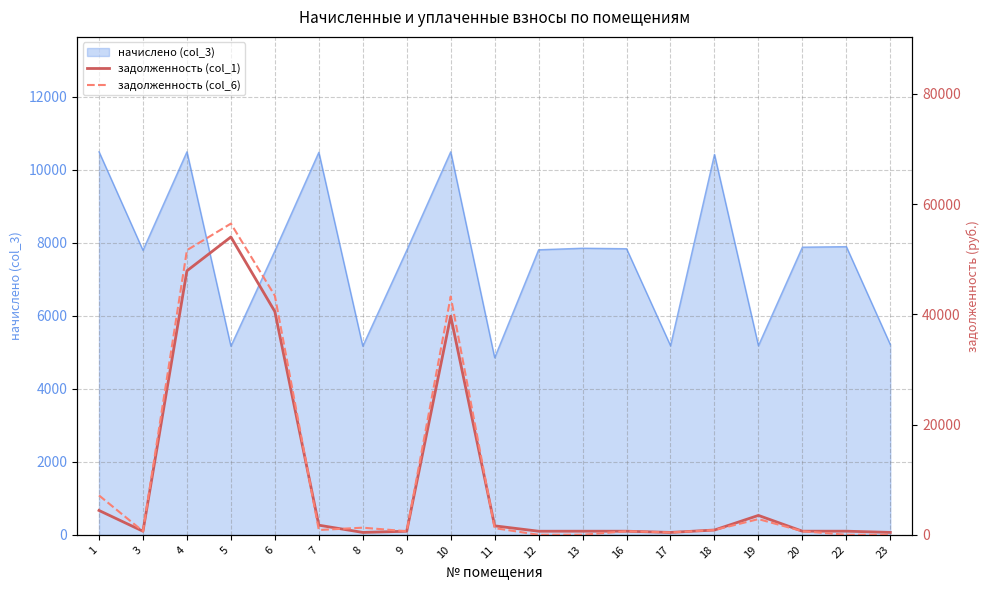

How many times do задолженность (col_6) and задолженность (col_1) cross each other?

3